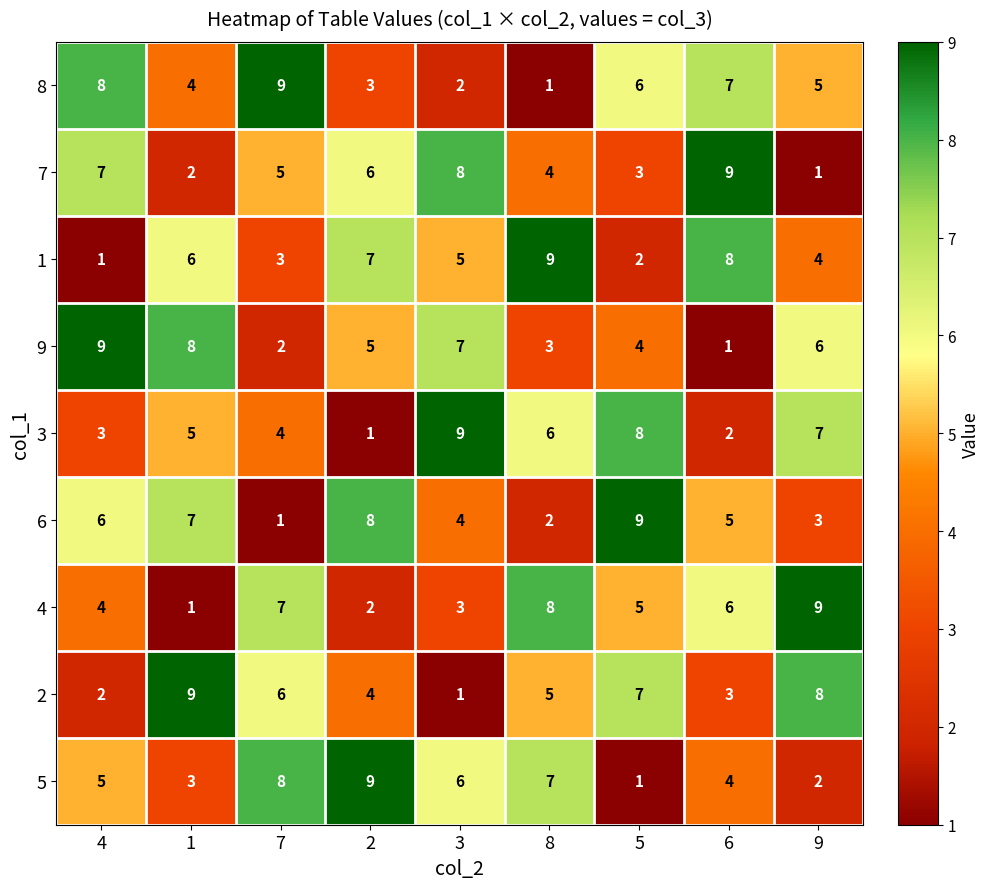

What is the difference between the second highest and second lowest values in the 7 series?

6